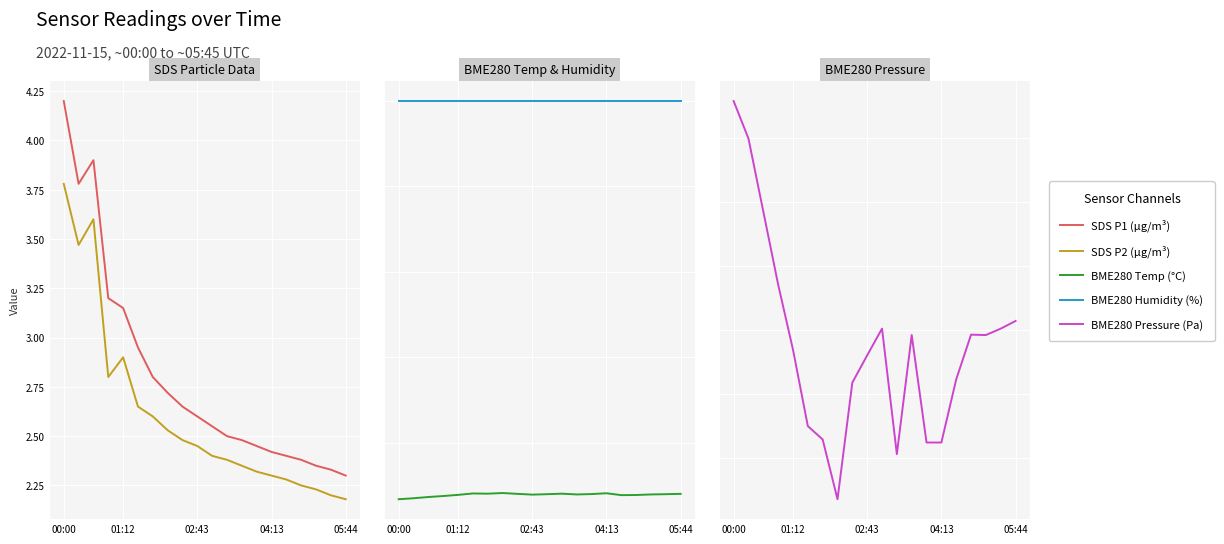

What is the average value of the SDS P1 (µg/m³) series?

2.8